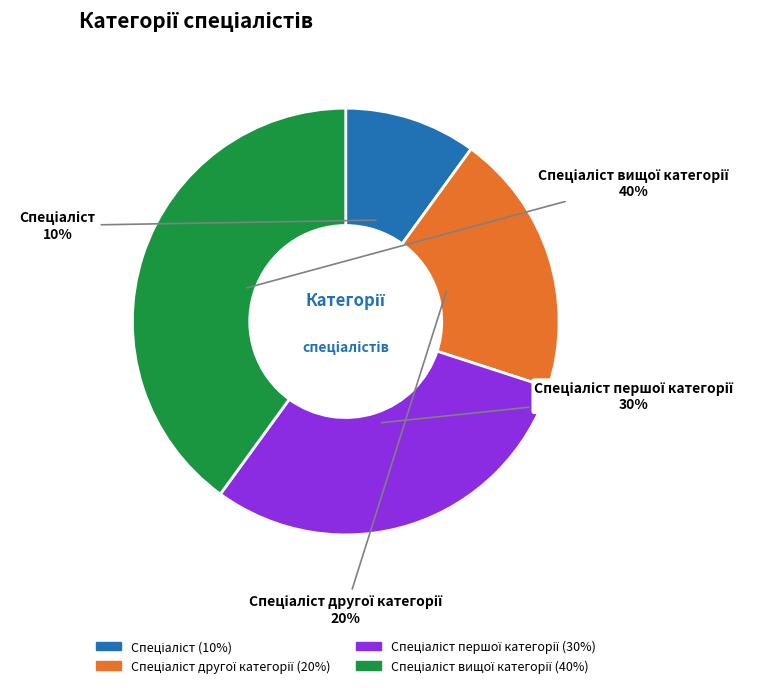

Is there a majority slice in this chart?

No